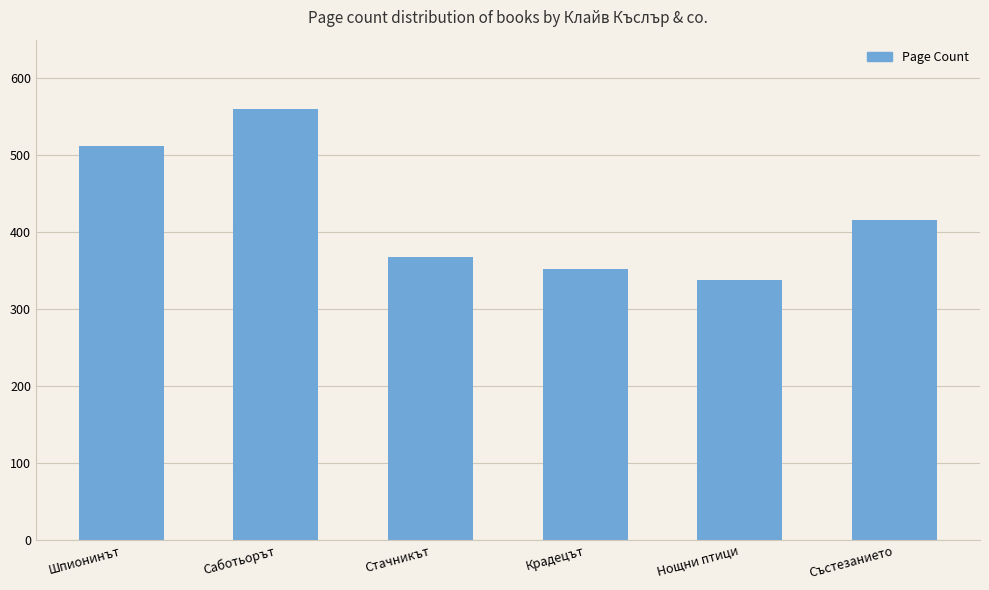

What is the change in value from Саботьорът to Състезанието?

-144